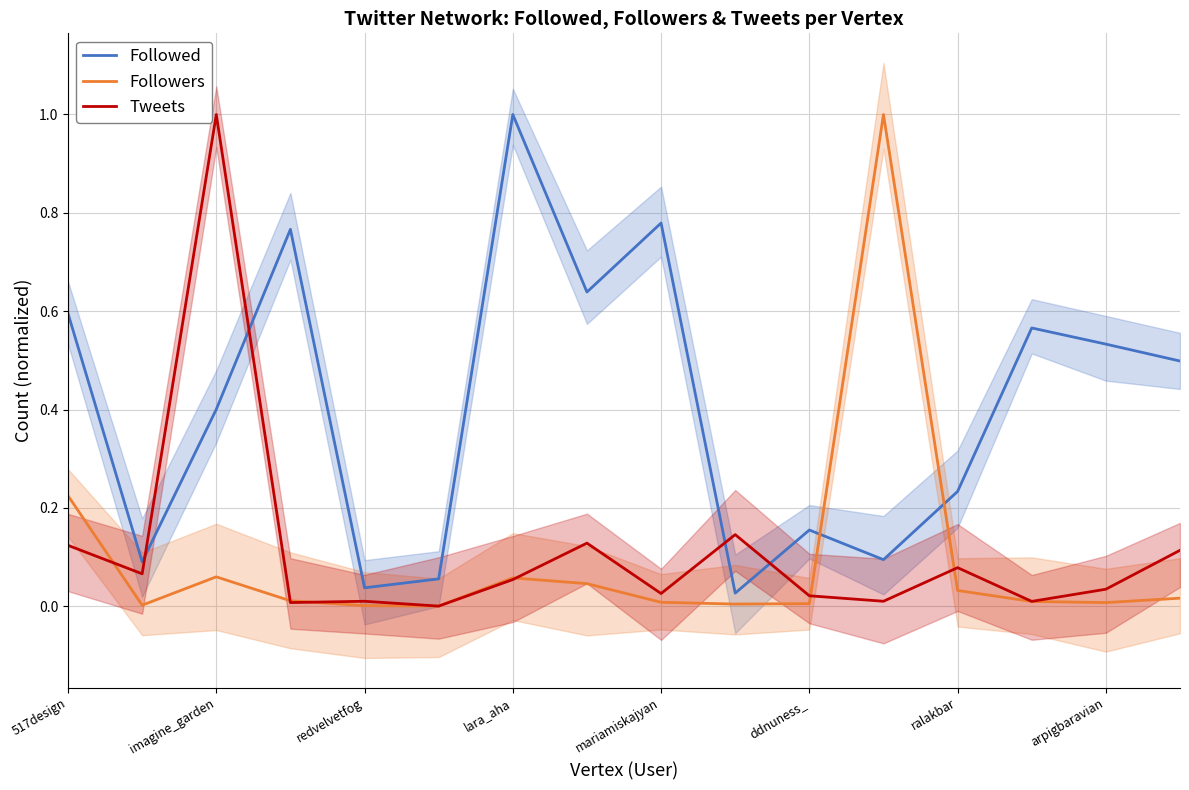

What are all the series names shown in the legend?

Followed, Followers, Tweets